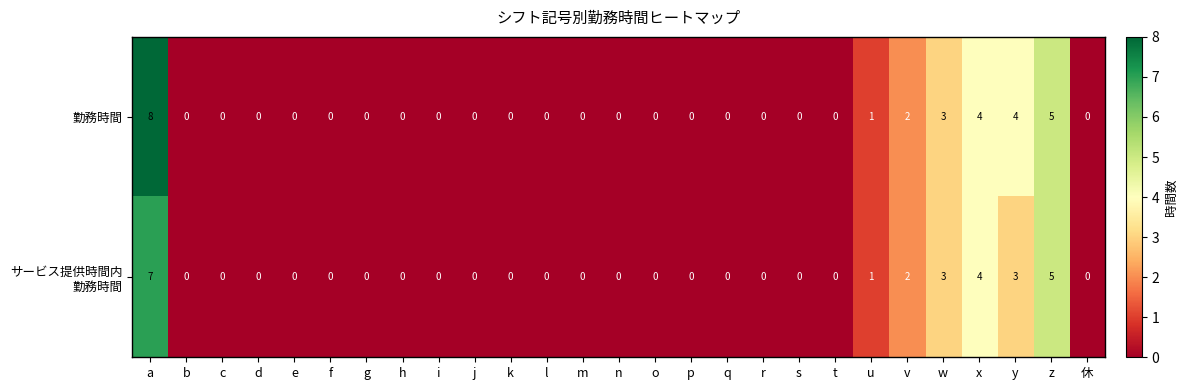

Between s and y, which series saw the biggest shift?

勤務時間